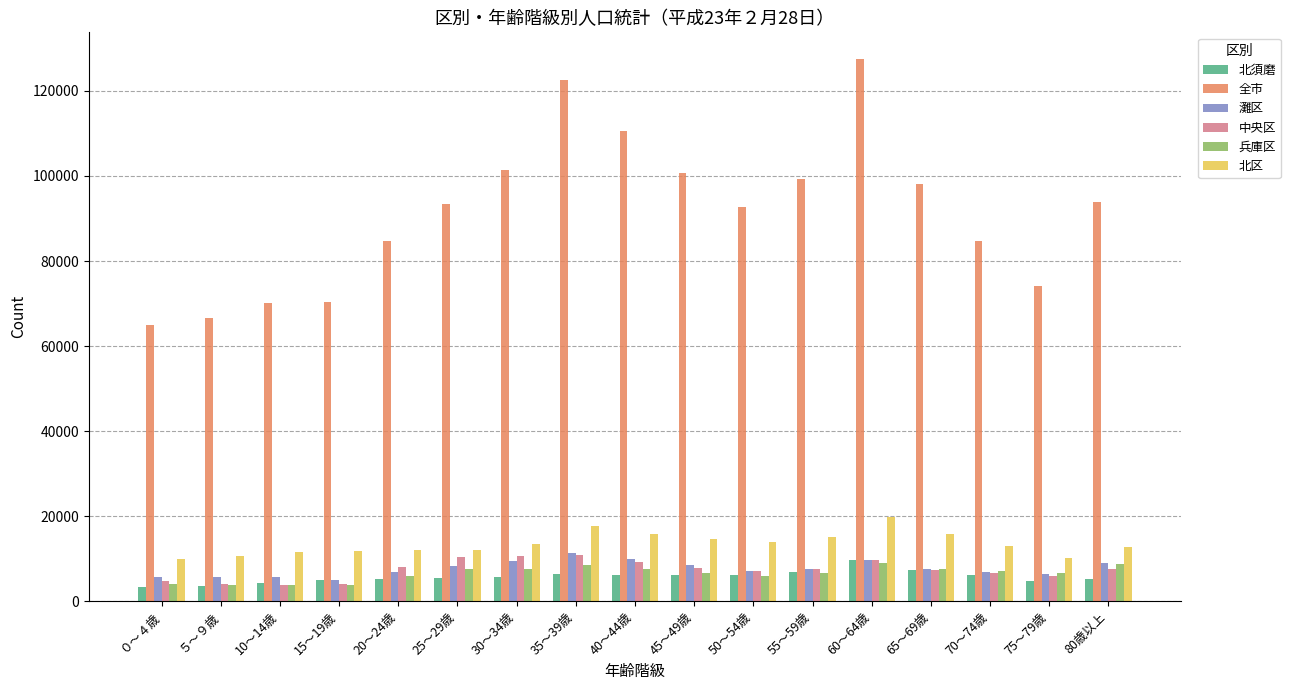

What is the sum of the 北区 values at 70～74歳 and 55～59歳?

28184